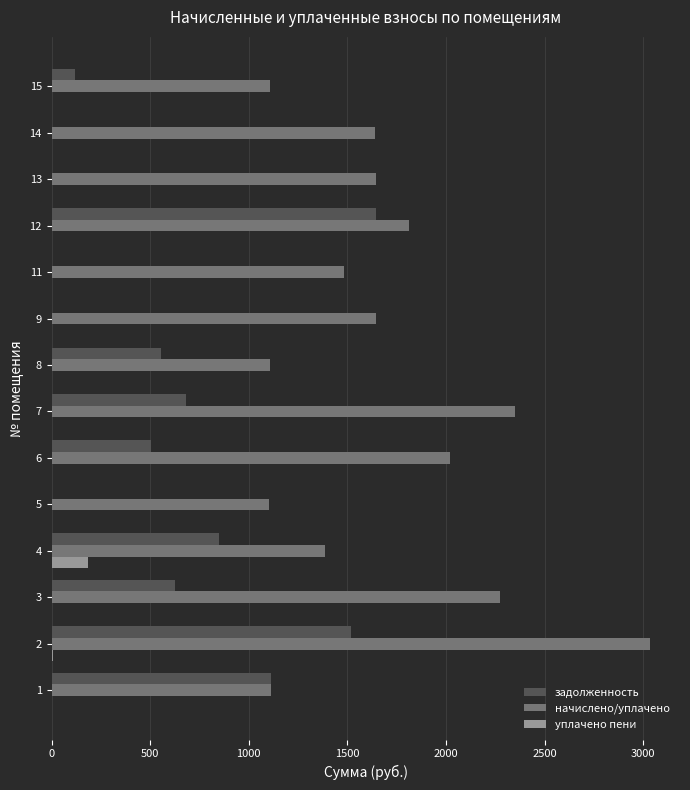

Which series has the largest total across all categories?

начислено/уплачено